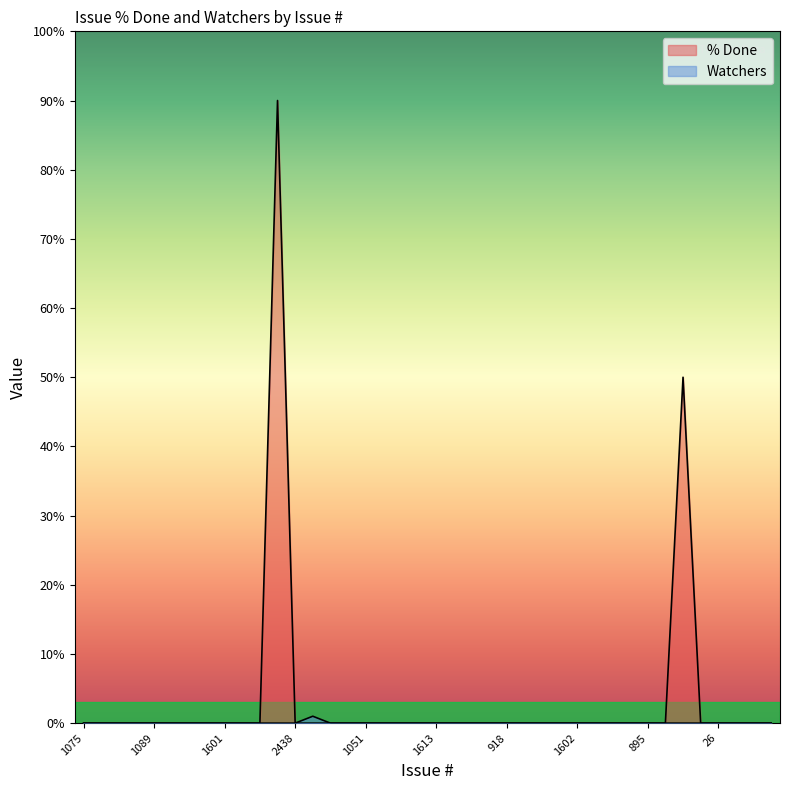

Which series has the largest range (max minus min)?

% Done